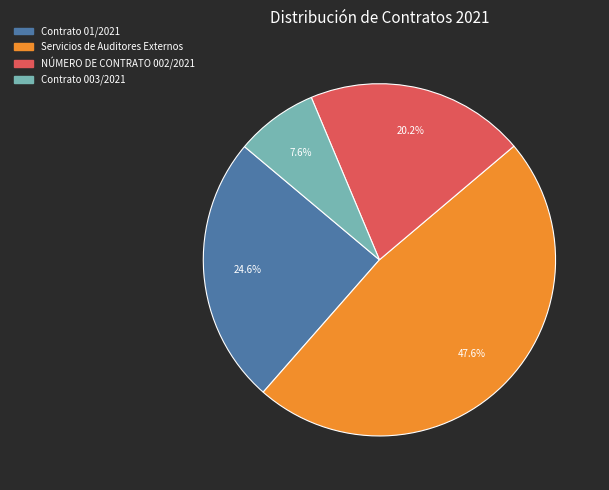

Does NÚMERO DE CONTRATO 002/2021 represent more than half of the total?

No